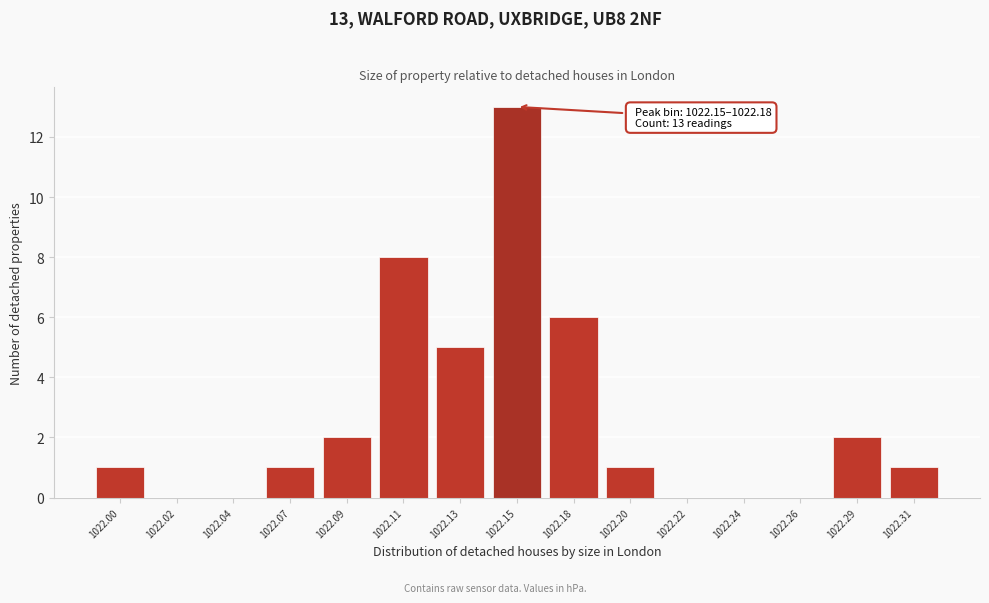

Reading right to left, list all the values displayed in this chart.

1022.31=1	1022.29=2	1022.26=0	1022.24=0	1022.22=0	1022.20=1	1022.18=6	1022.15=13	1022.13=5	1022.11=8	1022.09=2	1022.07=1	1022.04=0	1022.02=0	1022.00=1